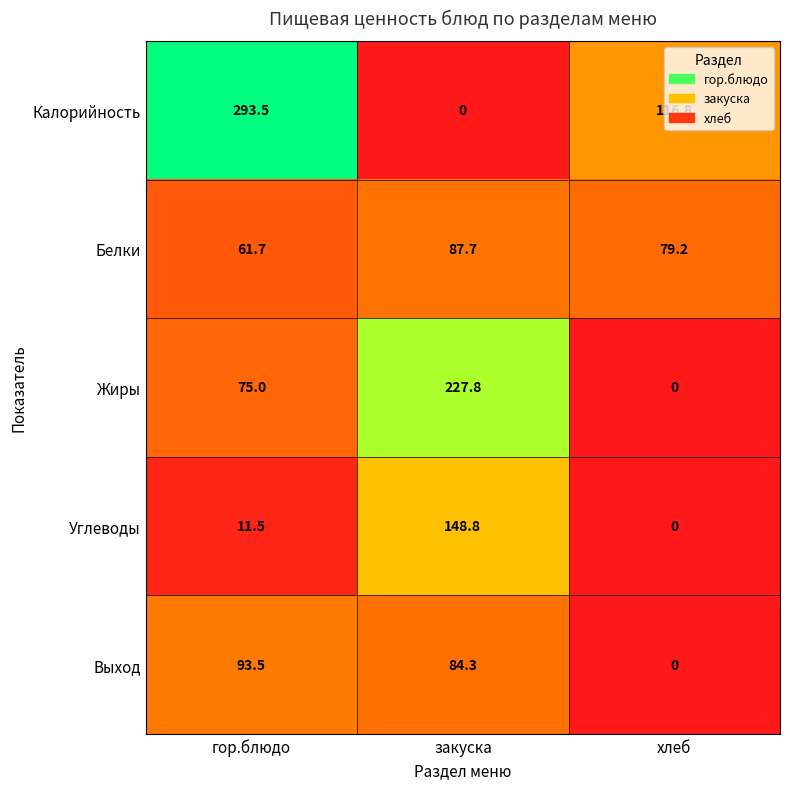

Which series has the widest spread of values?

Калорийность